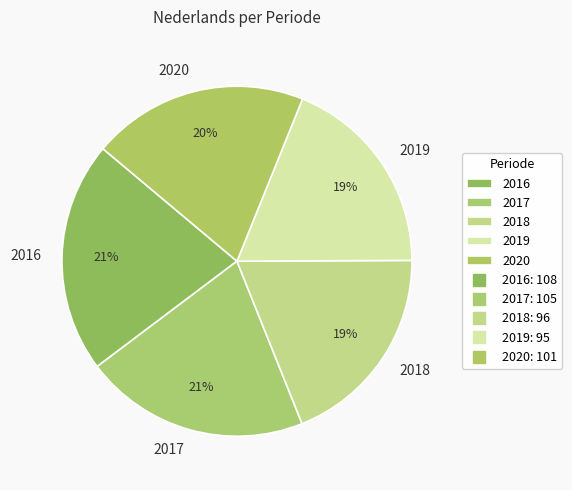

True or false: 2019 accounts for 19% of the total.

True